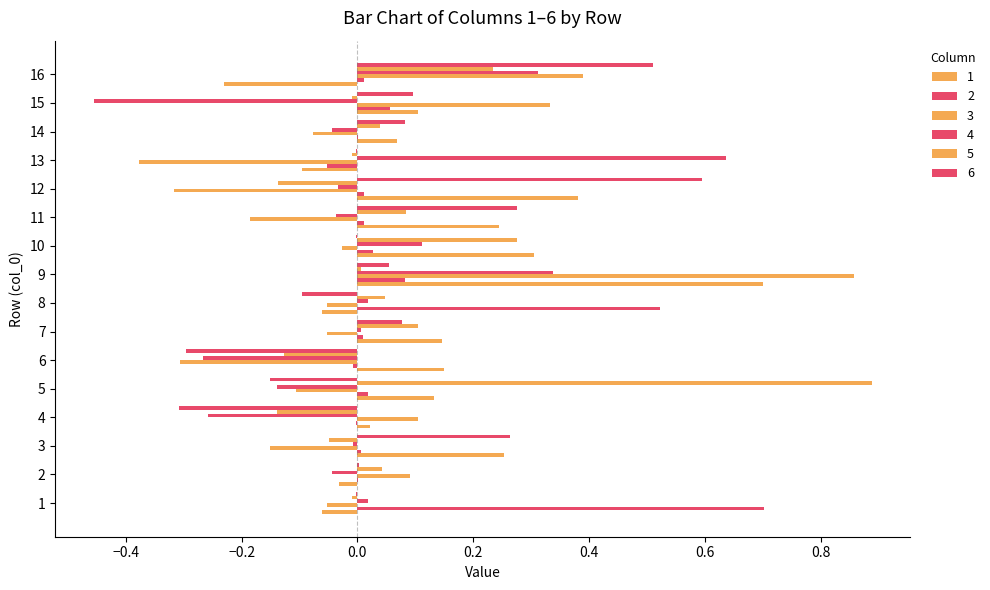

Which category has the highest value in the 6 series?

12